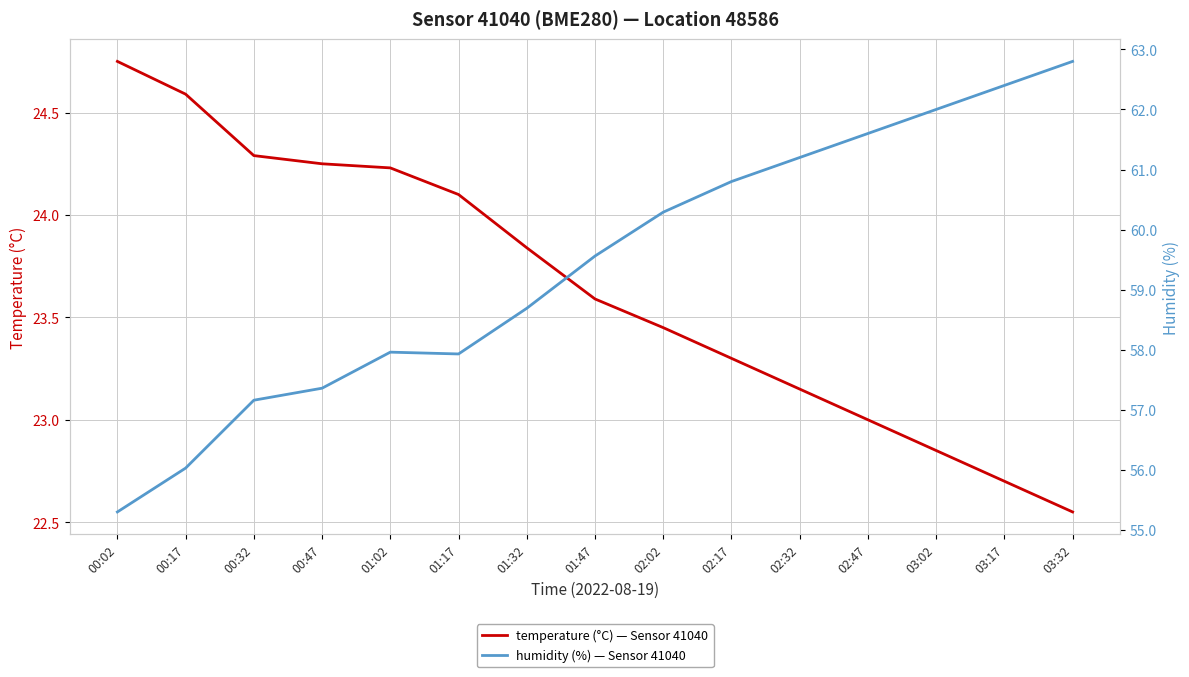

Reading left to right, list all the values displayed in this chart.

temperature: 00:02=24.8	00:17=24.6	00:32=24.3	00:47=24.2	01:02=24.2	01:17=24.1	01:32=23.8	01:47=23.6	02:02=23.4	02:17=23.3	02:32=23.1	02:47=23.0	03:02=22.9	03:17=22.7	03:32=22.6
humidity: 00:02=55.3	00:17=56.0	00:32=57.2	00:47=57.4	01:02=58.0	01:17=57.9	01:32=58.7	01:47=59.6	02:02=60.3	02:17=60.8	02:32=61.2	02:47=61.6	03:02=62.0	03:17=62.4	03:32=62.8